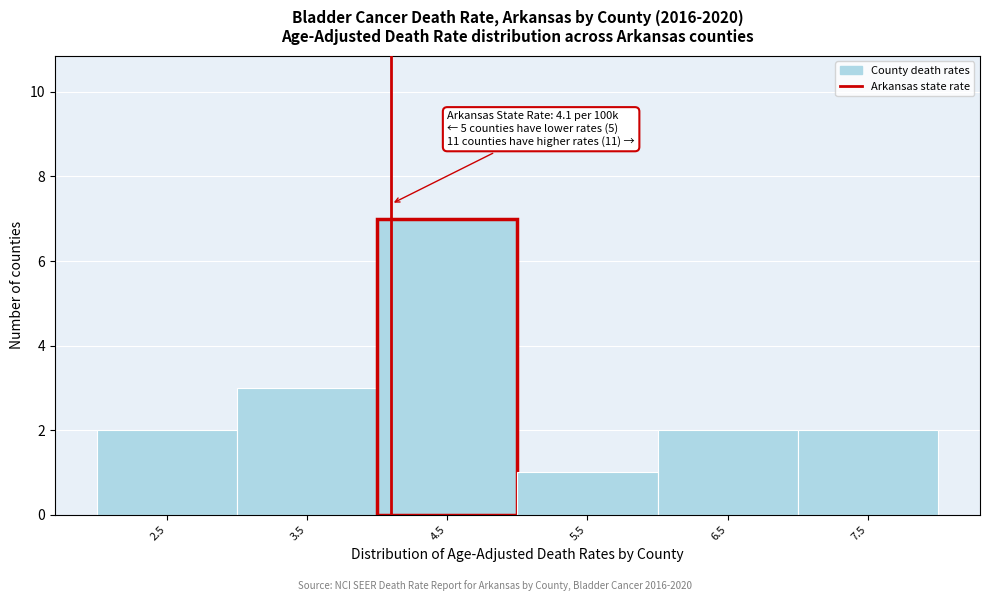

Which range on the x-axis has the tallest bar?

4 to 5